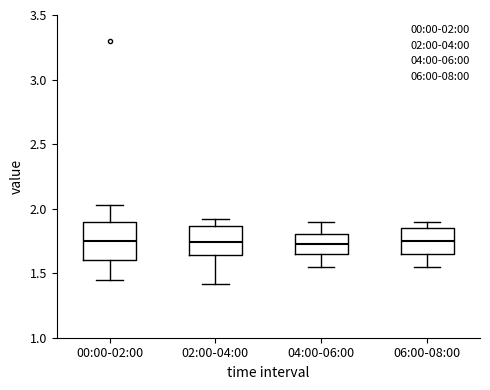

Comparing the boxes themselves (not the whiskers), which one is the tallest?

00:00-02:00